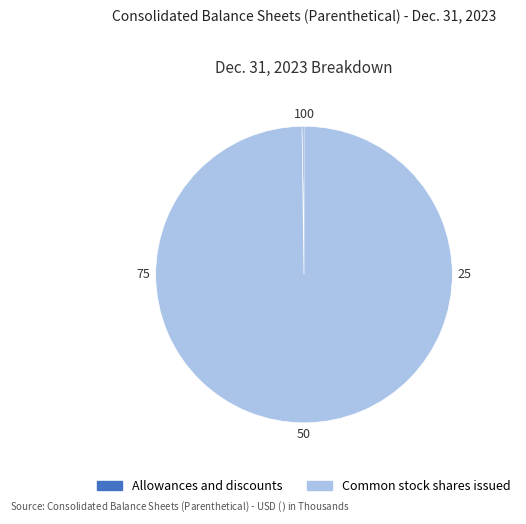

Is there any slice that represents more than half of the pie?

Yes